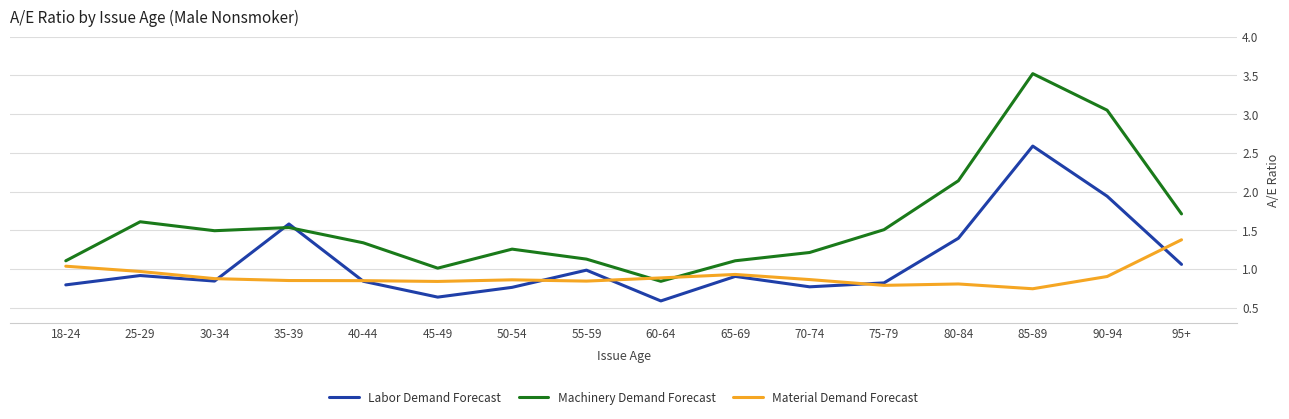

Which category has the lowest value in the Material Demand Forecast series?

85-89